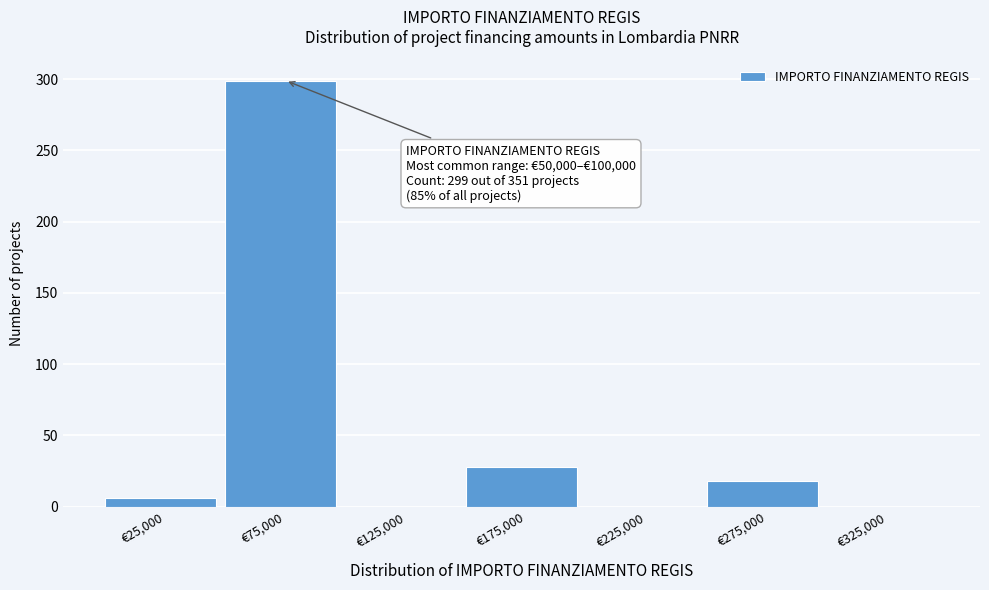

Which range on the x-axis has the tallest bar?

50000 to 100000